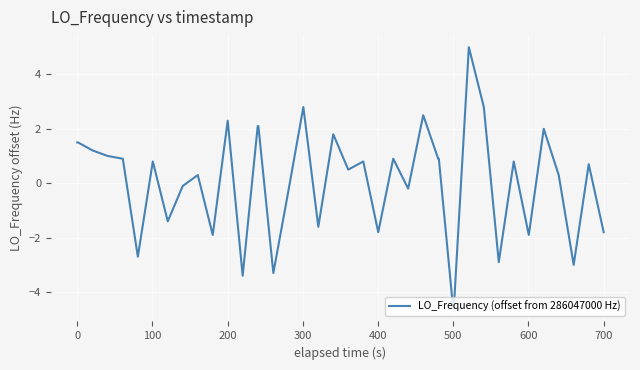

What is the smallest value displayed?

-4.6